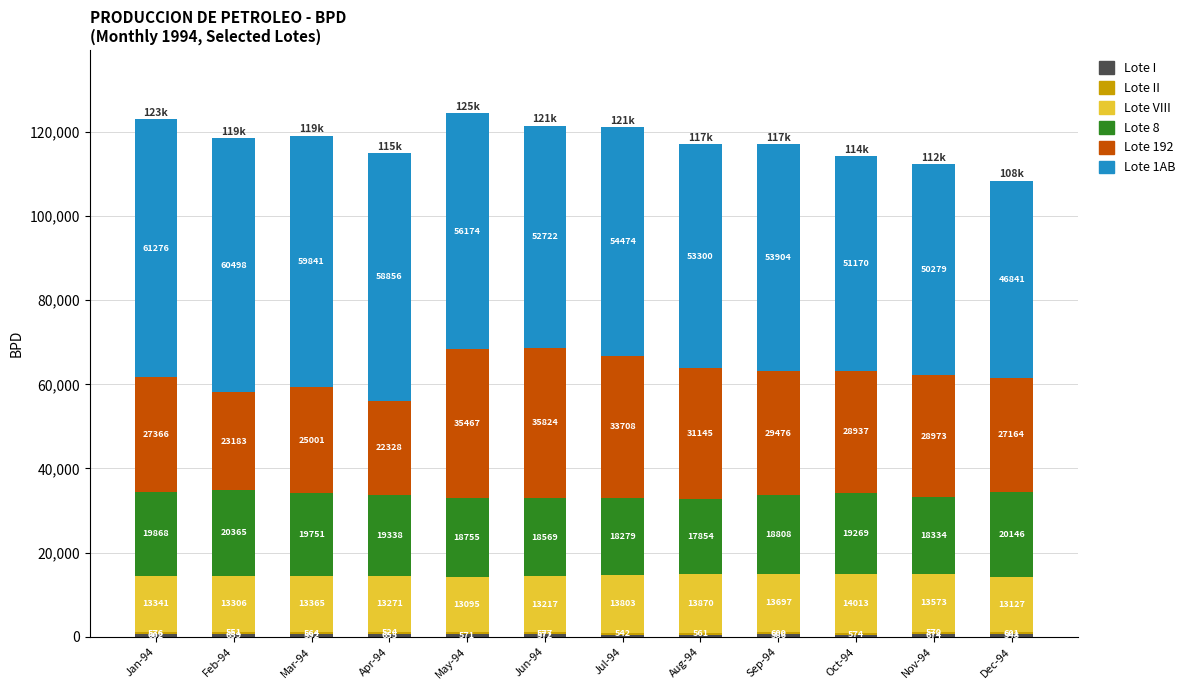

What is the total value across all series at Aug-94?

117145